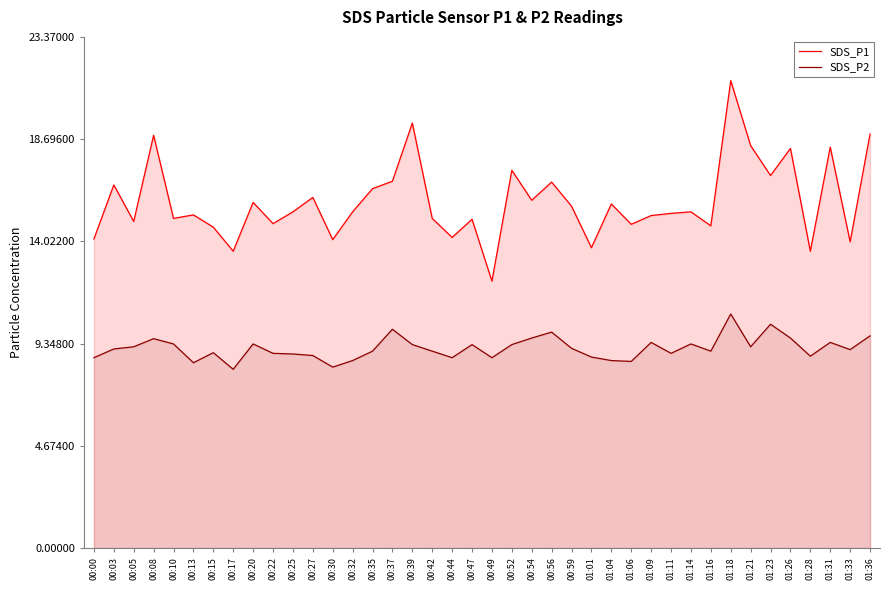

Rank the series by their average value, from lowest to highest.

SDS_P2, SDS_P1